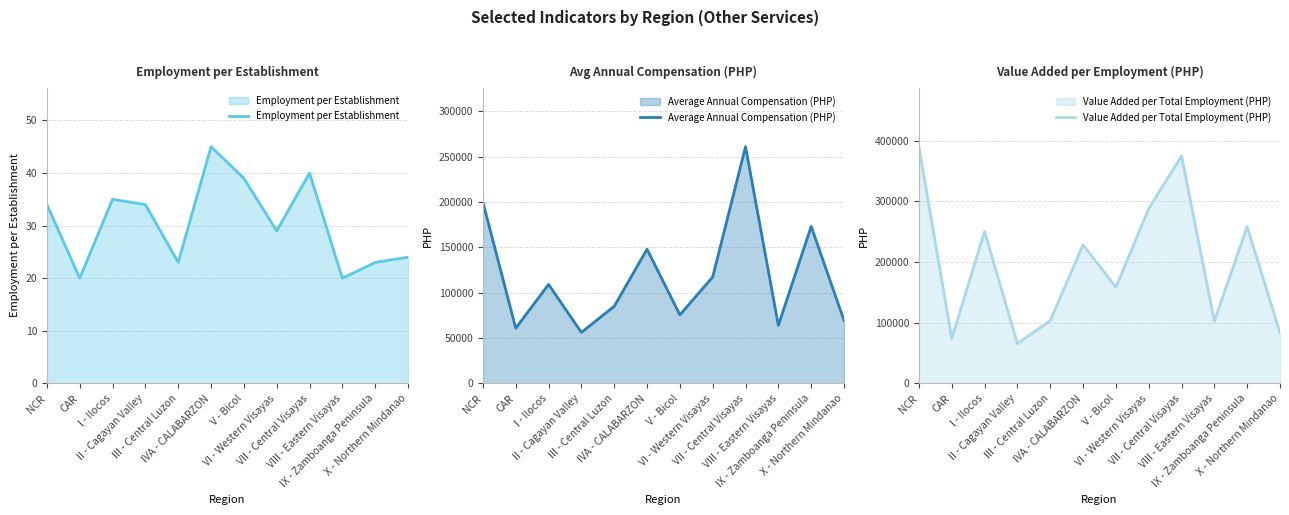

True or false: Average Annual Compensation (PHP) and Value Added per Total Employment (PHP) intersect in this chart.

False